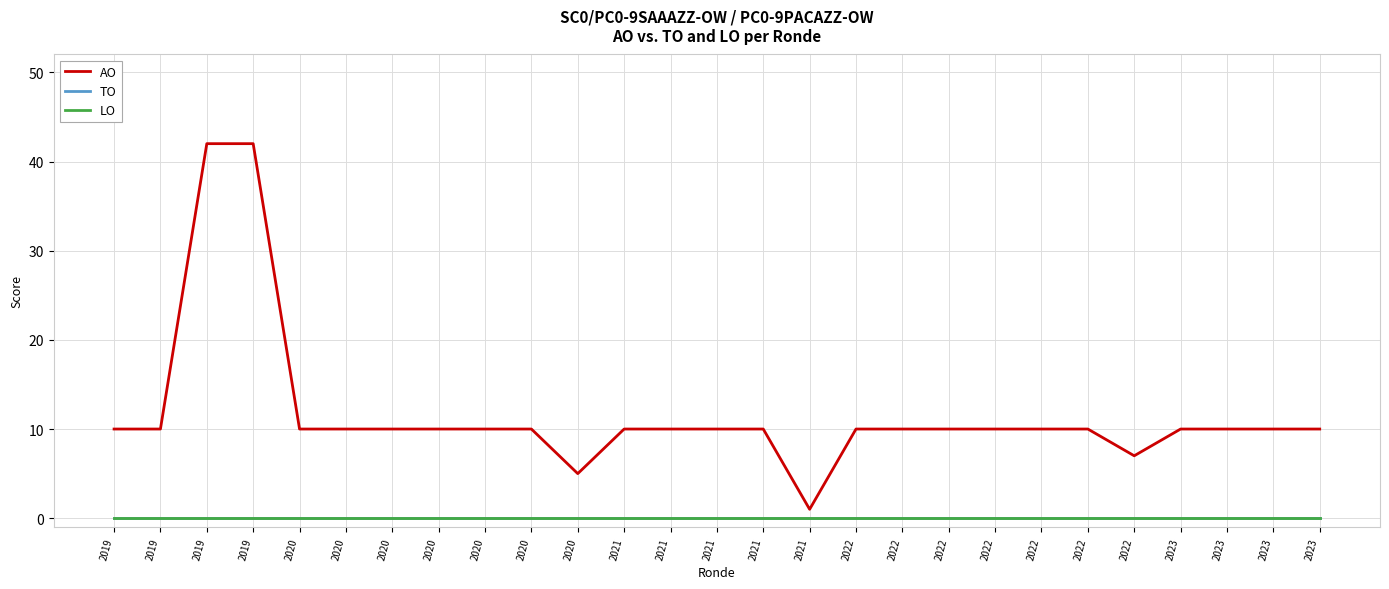

List the series in order of their peak value, lowest first.

TO, LO, AO